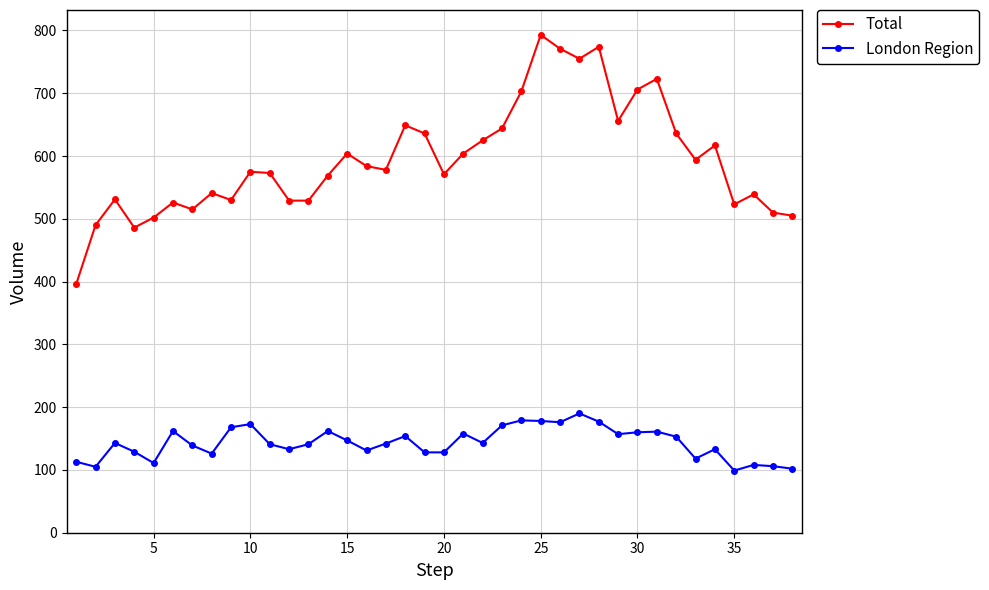

What is the maximum value for Total?

793